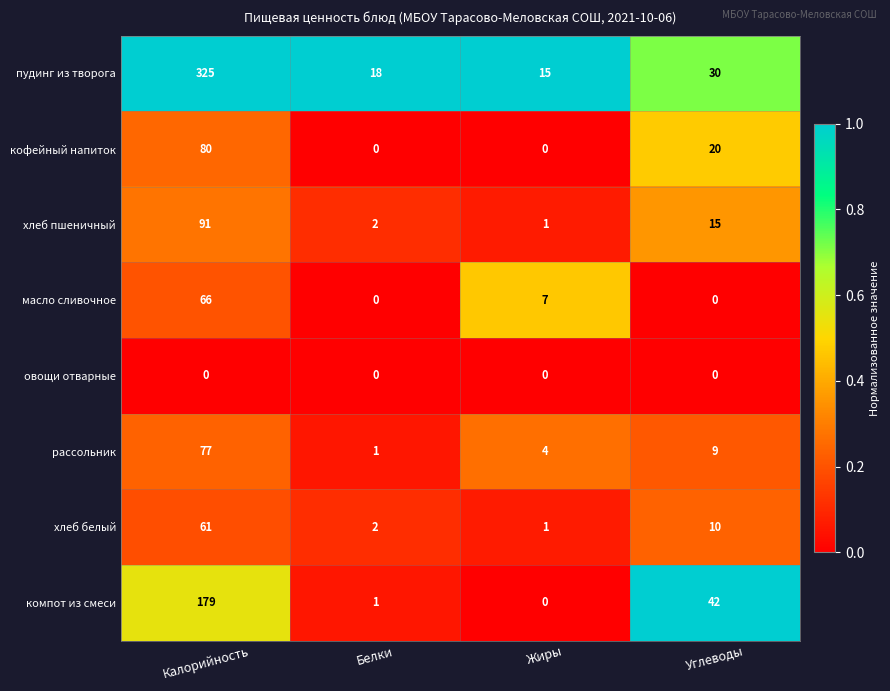

What is the total value across all series at Жиры?

28